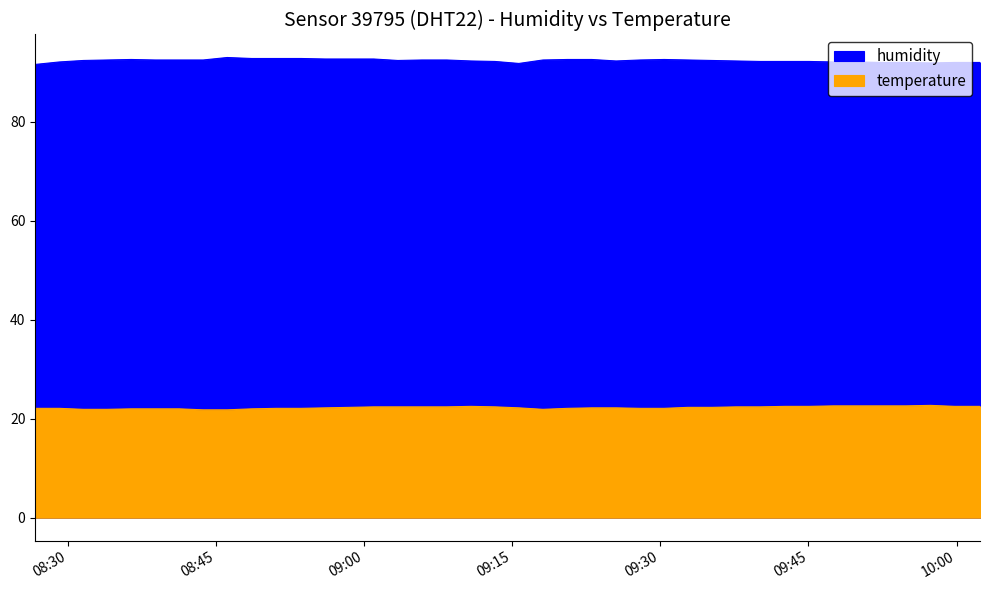

What is the sum of all humidity values?

3694.9